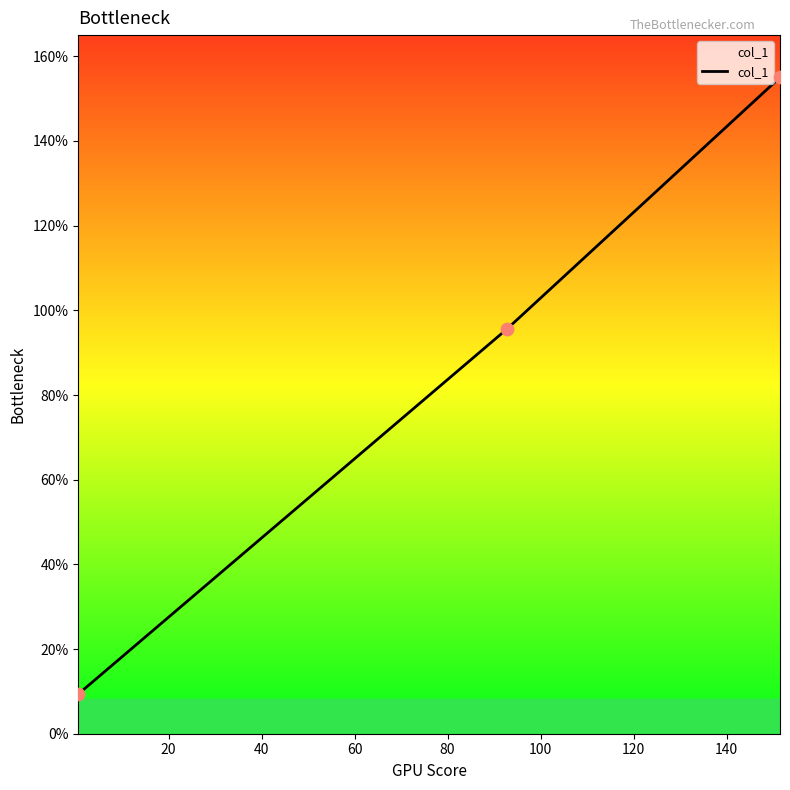

What is the difference between the maximum and second lowest values?

59.4